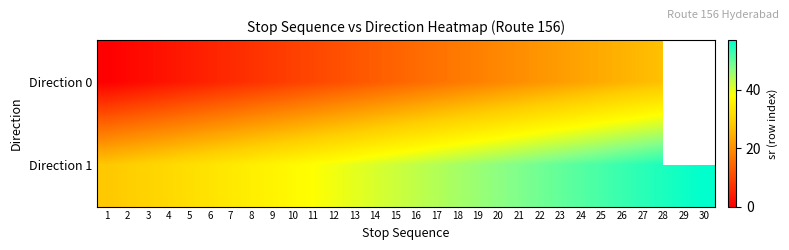

Count the number of data series in this chart.

2